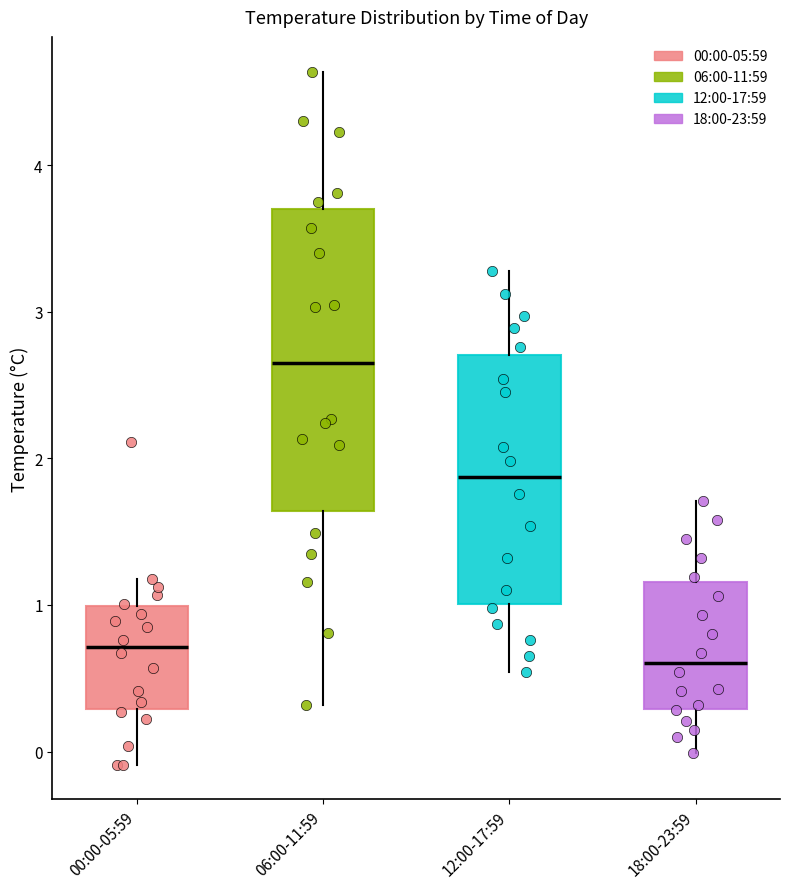

Reading left to right, transcribe this box plot: for each box, give where its median line is, the range the box spans, and where its two whiskers end, as read against the y-axis. The values are not printed on the chart, so give them approximately, as read against the axis.

00:00-05:59: median 0.7, box 0.3 to 1.0, whiskers -0.1 to 1.2
06:00-11:59: median 2.7, box 1.6 to 3.7, whiskers 0.3 to 4.6
12:00-17:59: median 1.9, box 1.0 to 2.7, whiskers 0.5 to 3.3
18:00-23:59: median 0.6, box 0.3 to 1.2, whiskers 0.0 to 1.7